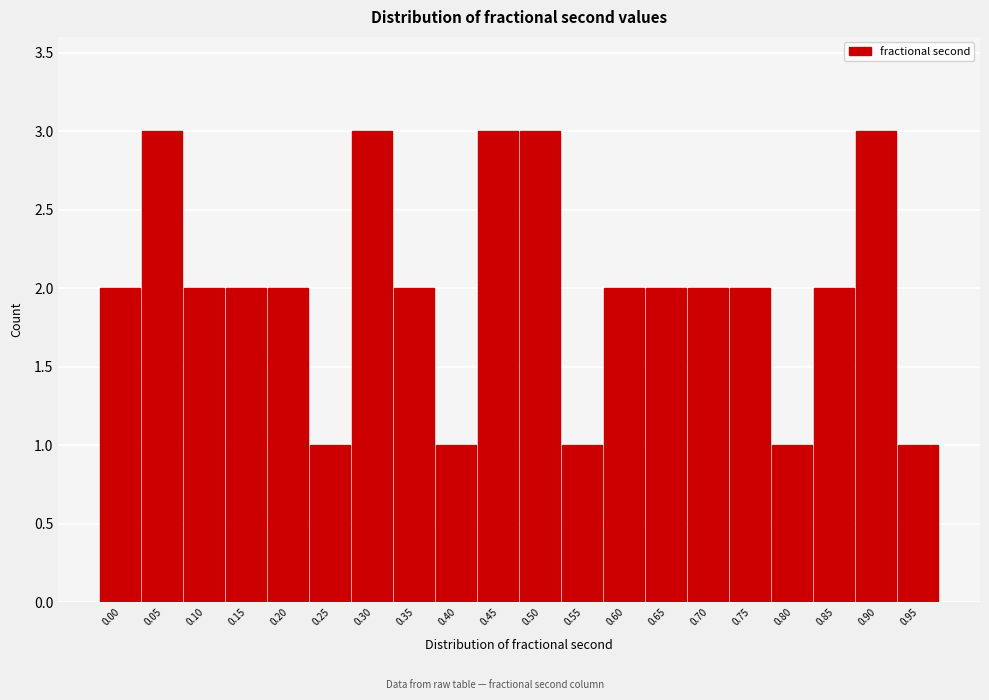

Reading left to right, transcribe all the data shown in this chart.

2	3	2	2	2	1	3	2	1	3	3	1	2	2	2	2	1	2	3	1